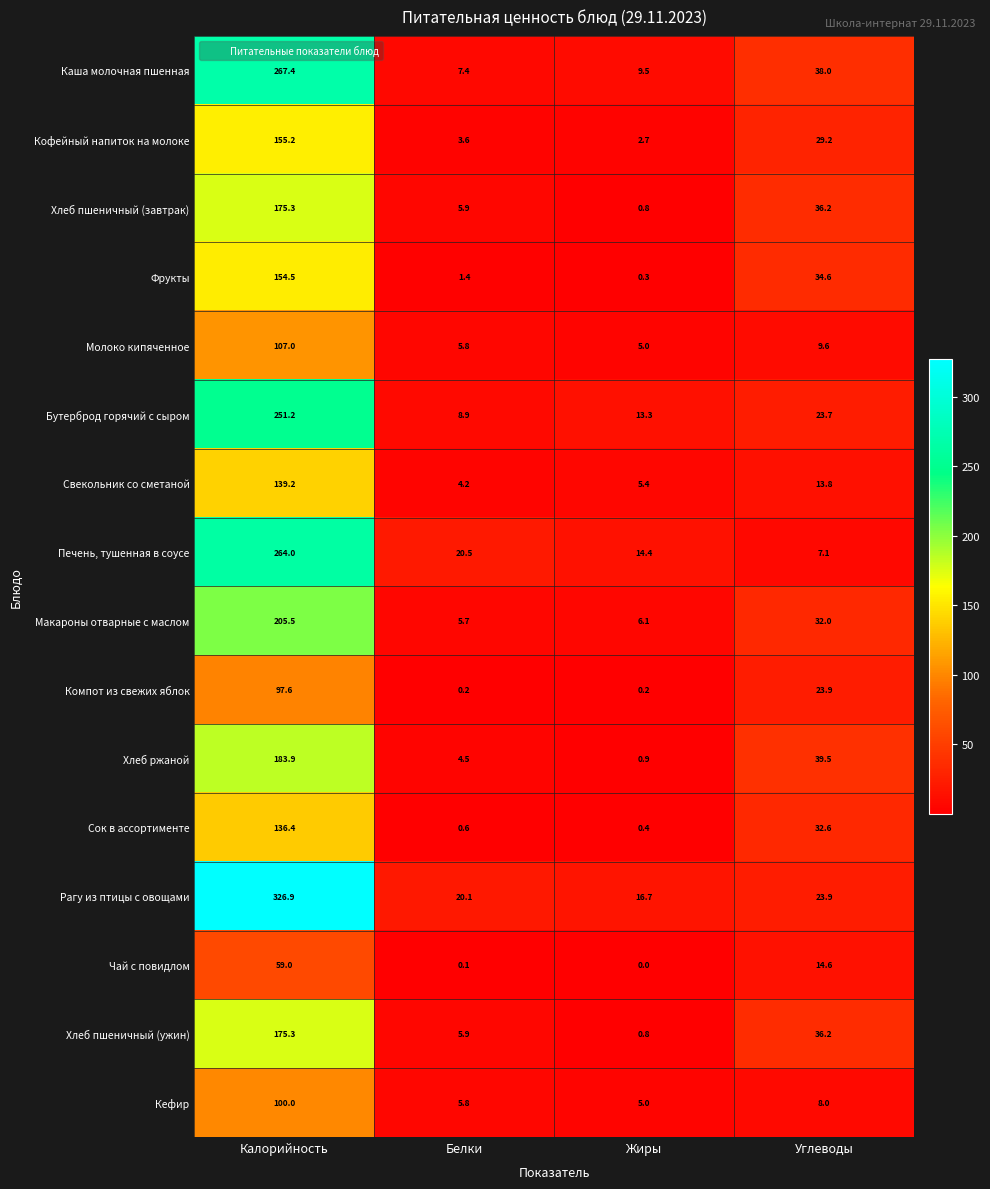

What is the total value across all series at Калорийность?

2798.4